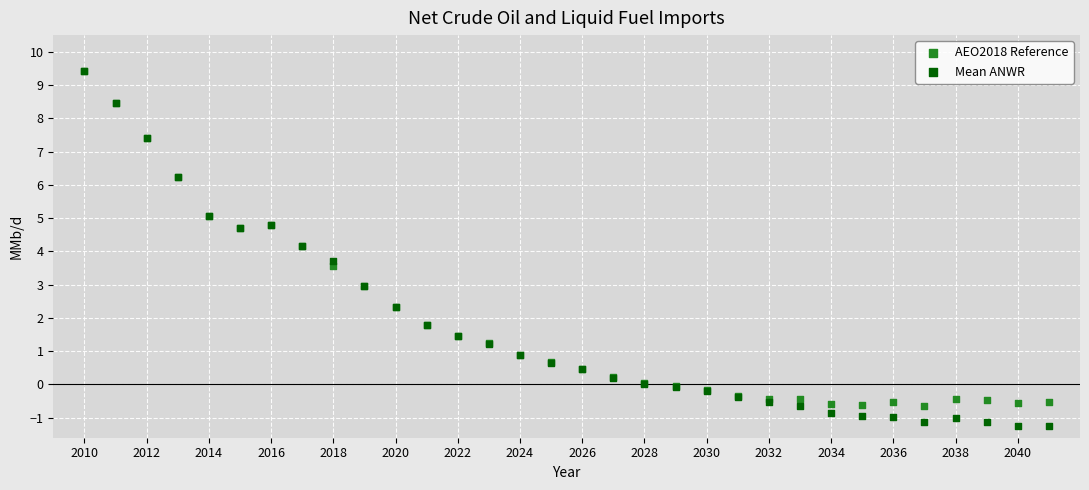

What are all the series names shown in the legend?

AEO2018 Reference, Mean ANWR